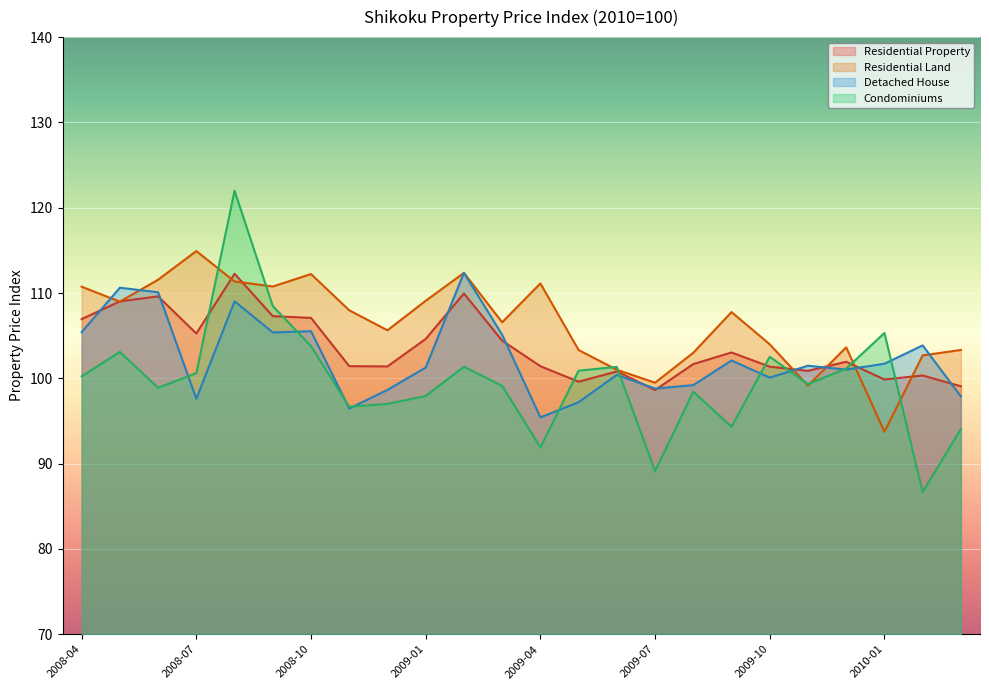

Which category has the highest value in the Residential Property series?

2008-08